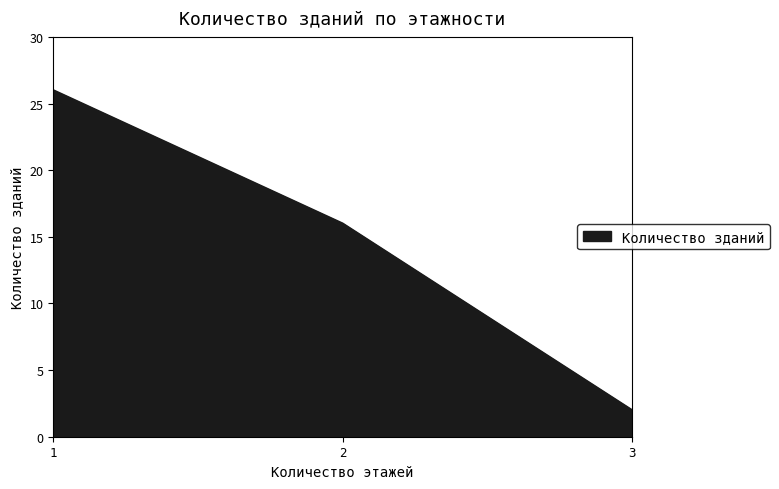

Rank the categories by value from lowest to highest.

3, 2, 1